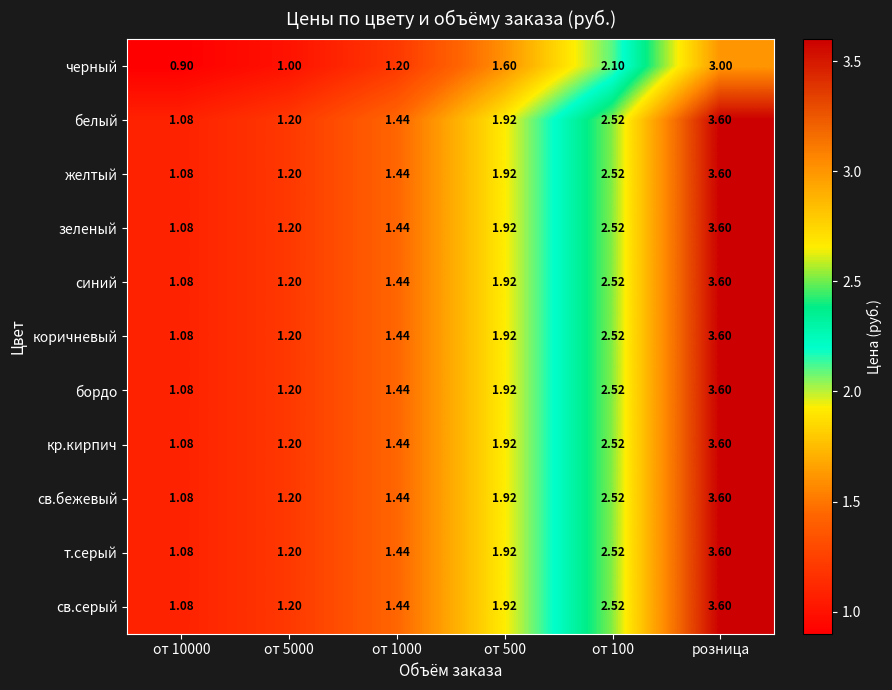

At which category is the sum across all series the highest?

розница